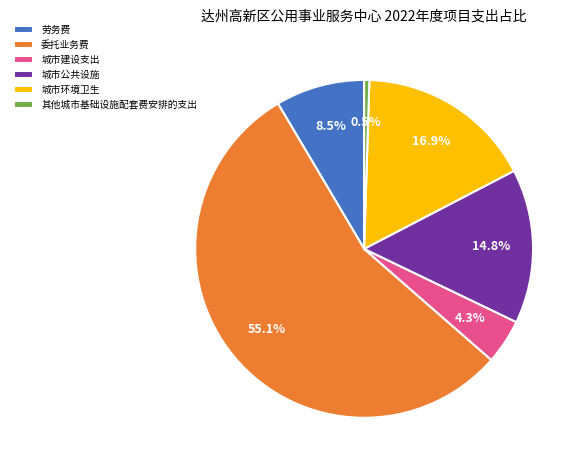

Does any single category account for the majority?

Yes